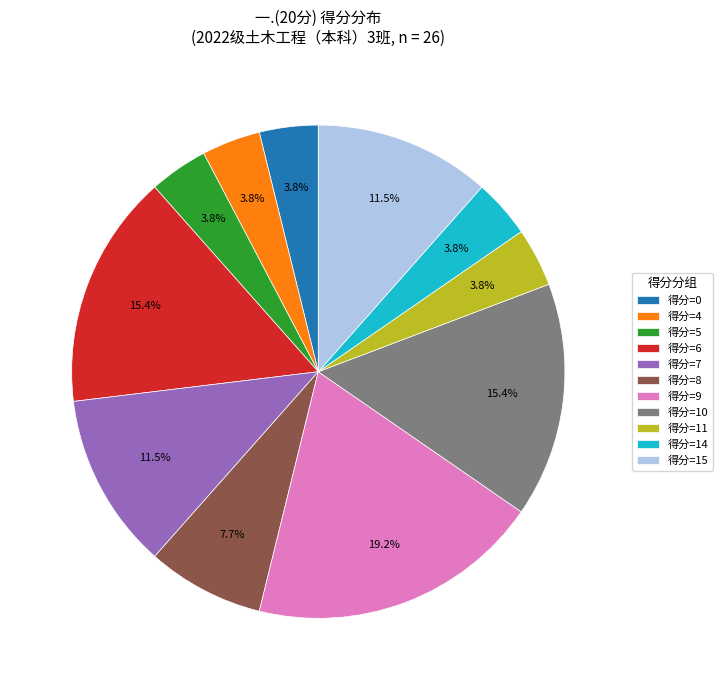

Is there any slice that represents more than half of the pie?

No